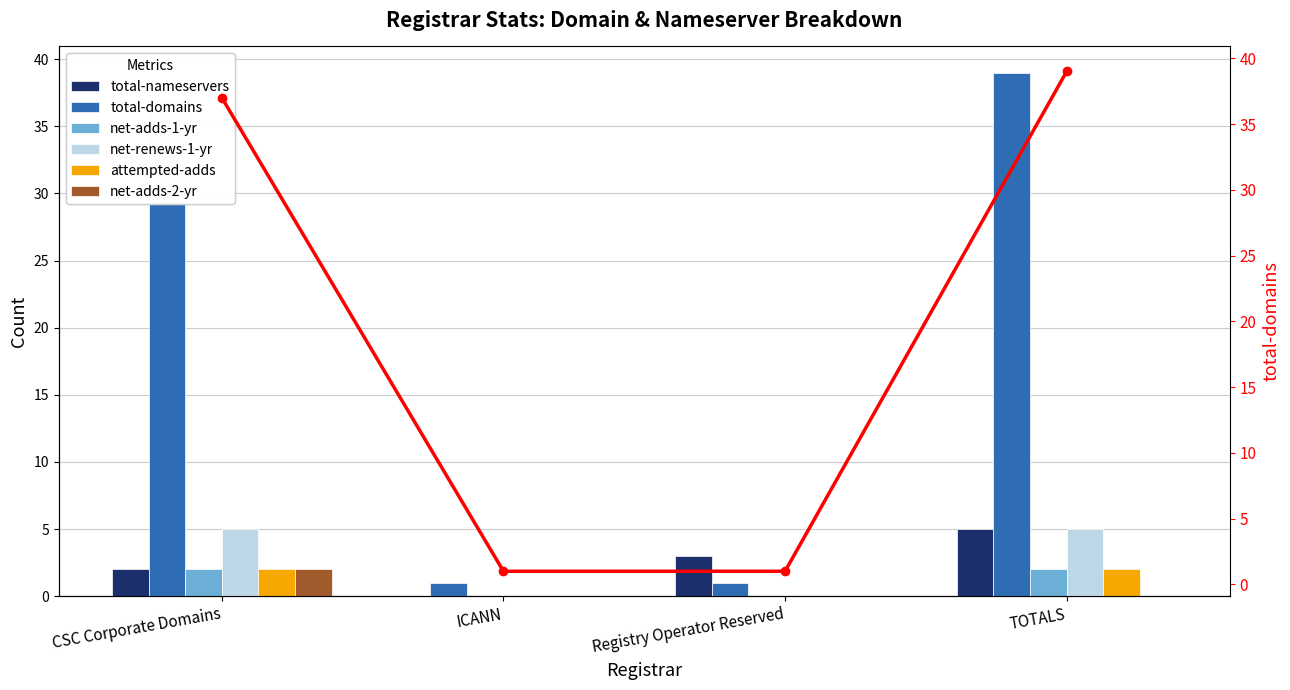

How many data points in total-domains are above 37?

1